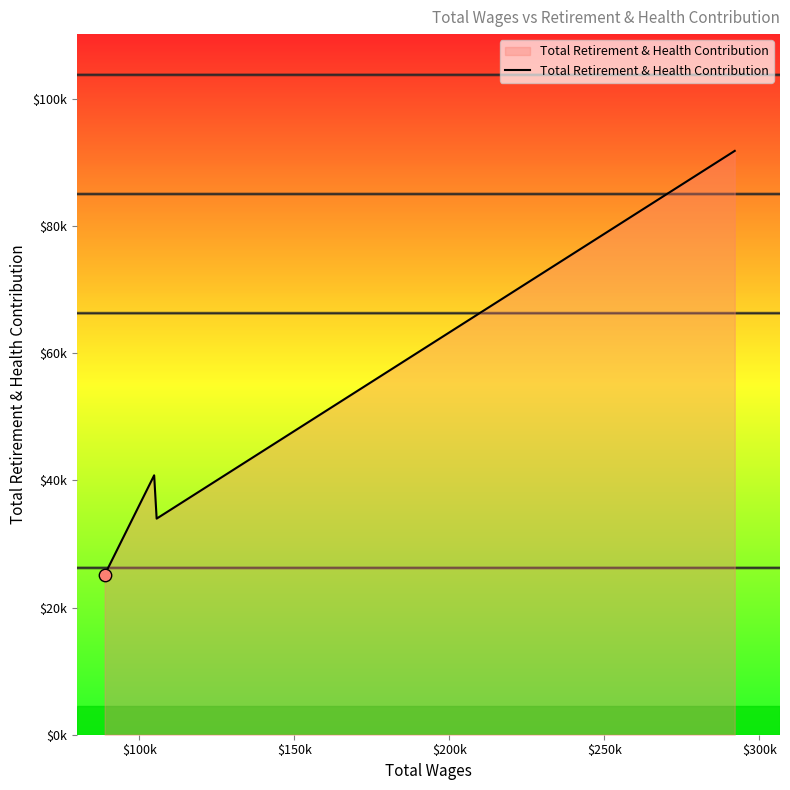

Does the chart have visible grid lines?

No